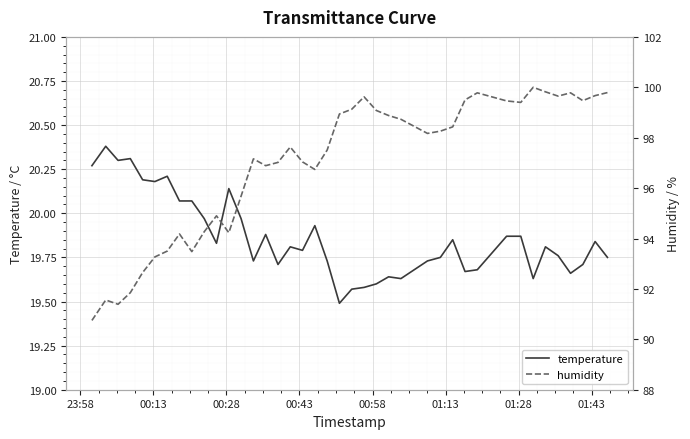

What is the difference between the maximum and second lowest values in the temperature series?

0.8